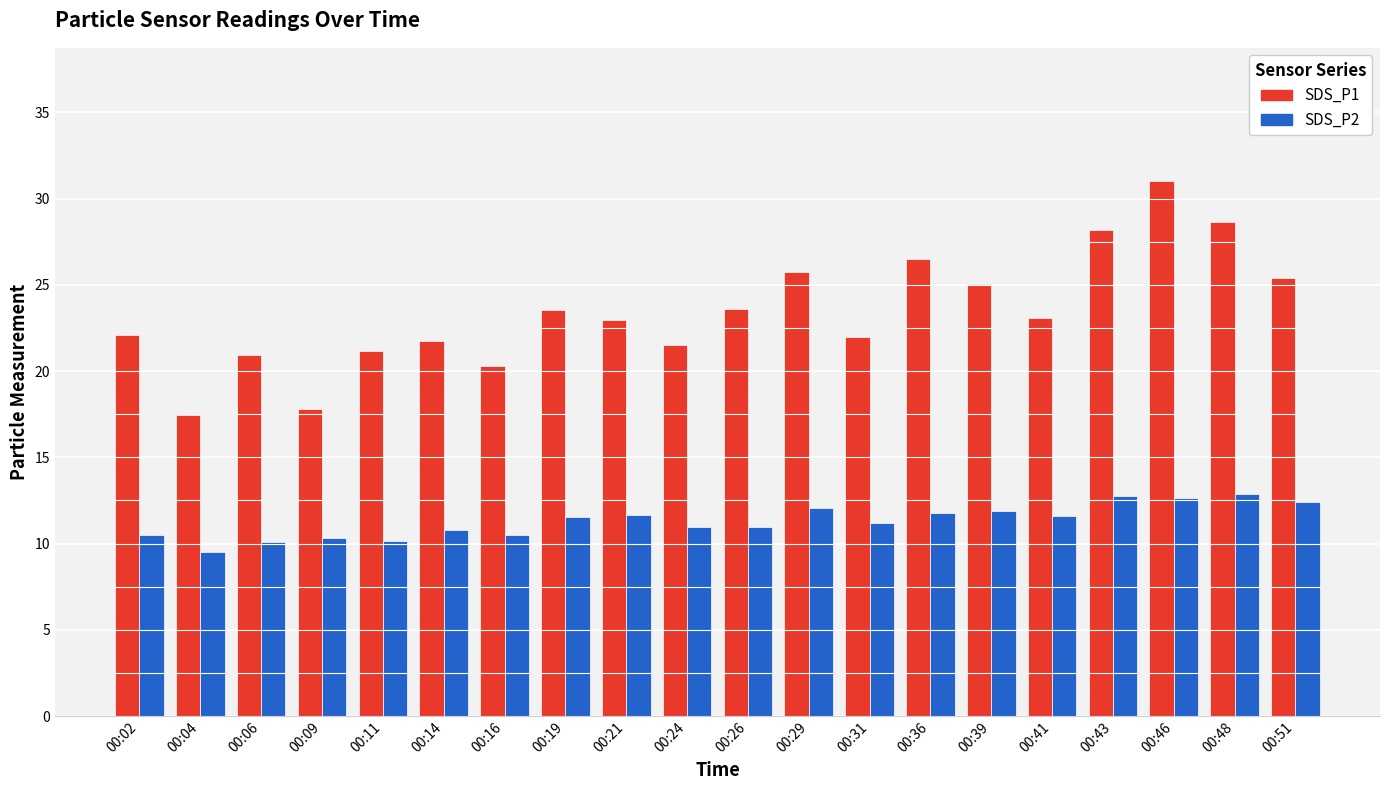

Read the SDS_P1 value at 00:46.

31.0